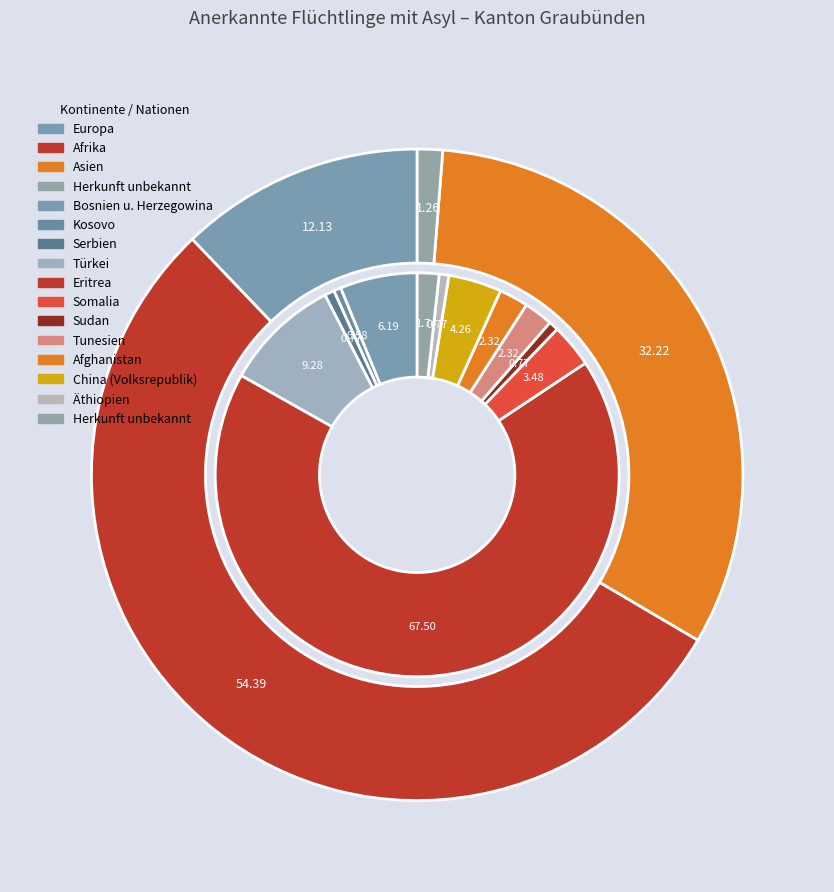

To the nearest percent, what portion does Europa represent?

12%